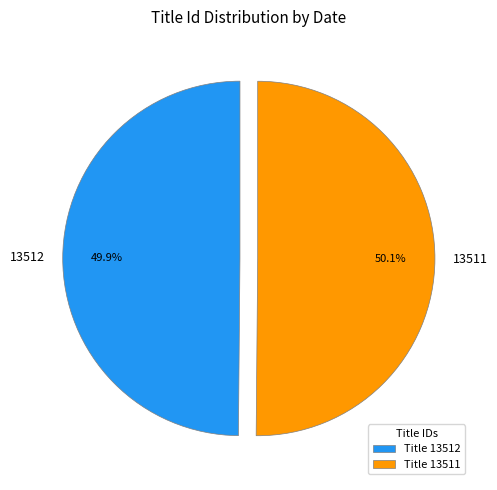

What percentage is the 13512 slice, to the nearest percent?

50%